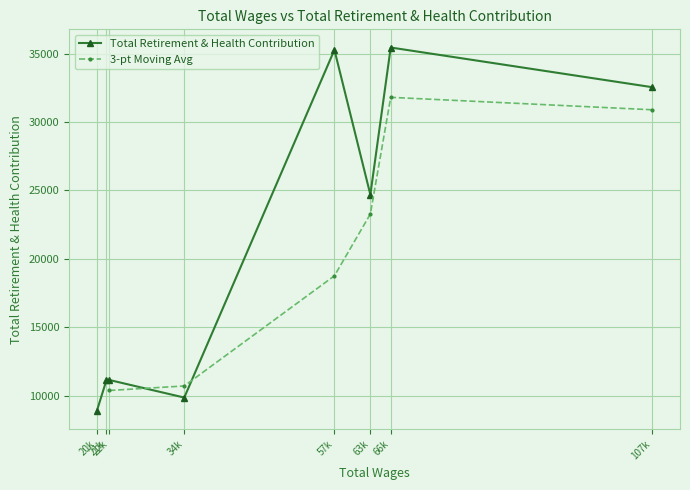

Which has a higher value, 34174.0 or 20394.0?

34174.0